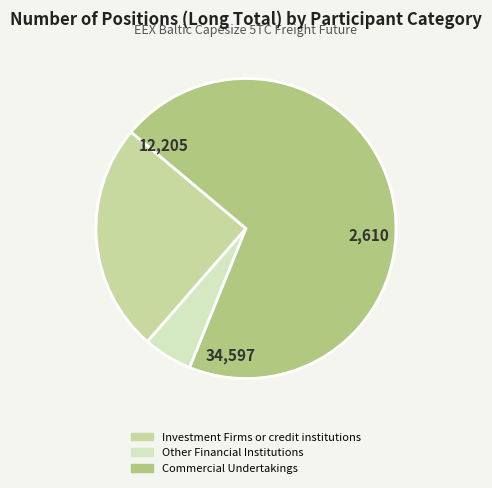

Which category has the smallest portion of the pie?

Other Financial Institutions